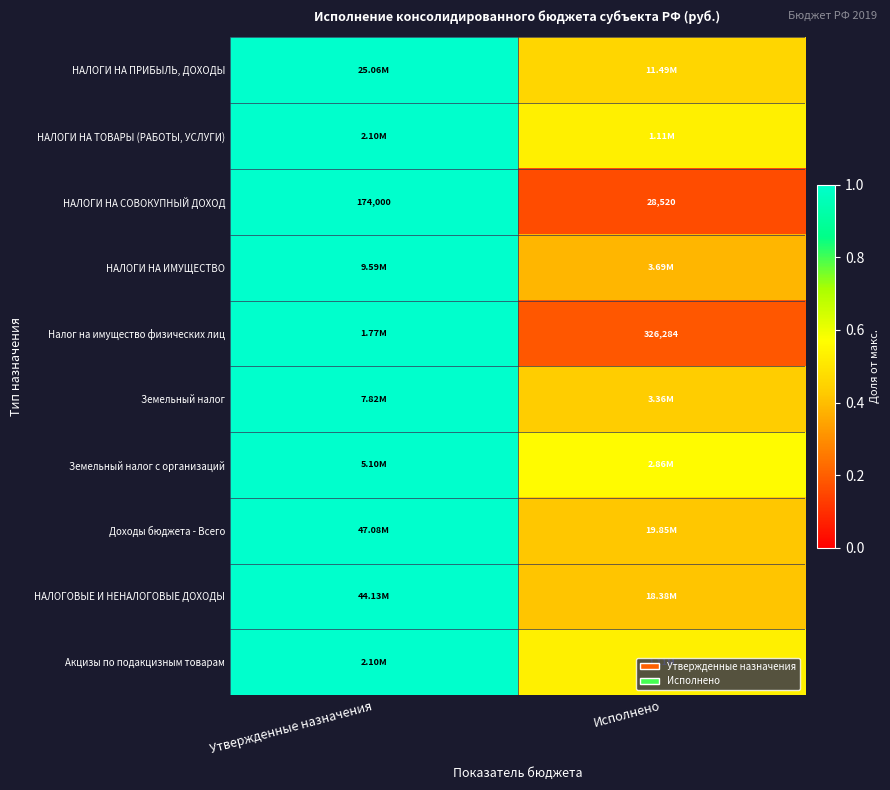

Which category has the lowest value in the НАЛОГИ НА СОВОКУПНЫЙ ДОХОД series?

Исполнено